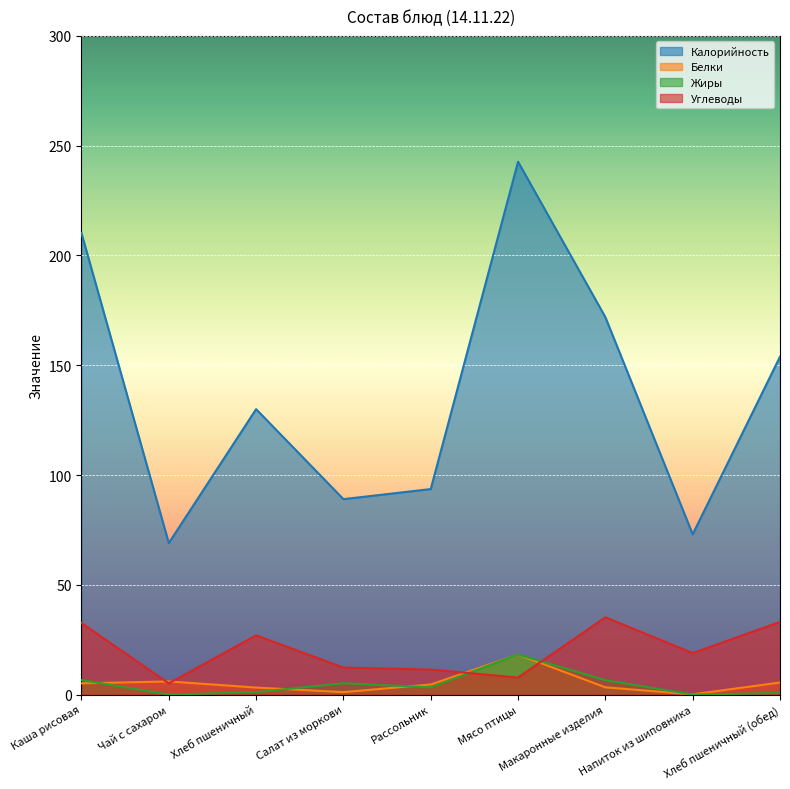

Reading left to right, extract all data points from this chart.

Калорийность: 210.2	69.0	130.0	89.0	93.6	242.7	171.9	73.0	153.9
Белки: 5.1	6.0	3.2	1.1	4.6	18.2	3.3	0.1	5.5
Жиры: 6.6	0.0	1.1	5.2	3.3	18.2	6.6	0.0	0.7
Углеводы: 32.6	5.1	27.0	12.3	11.4	7.8	35.2	18.9	33.1